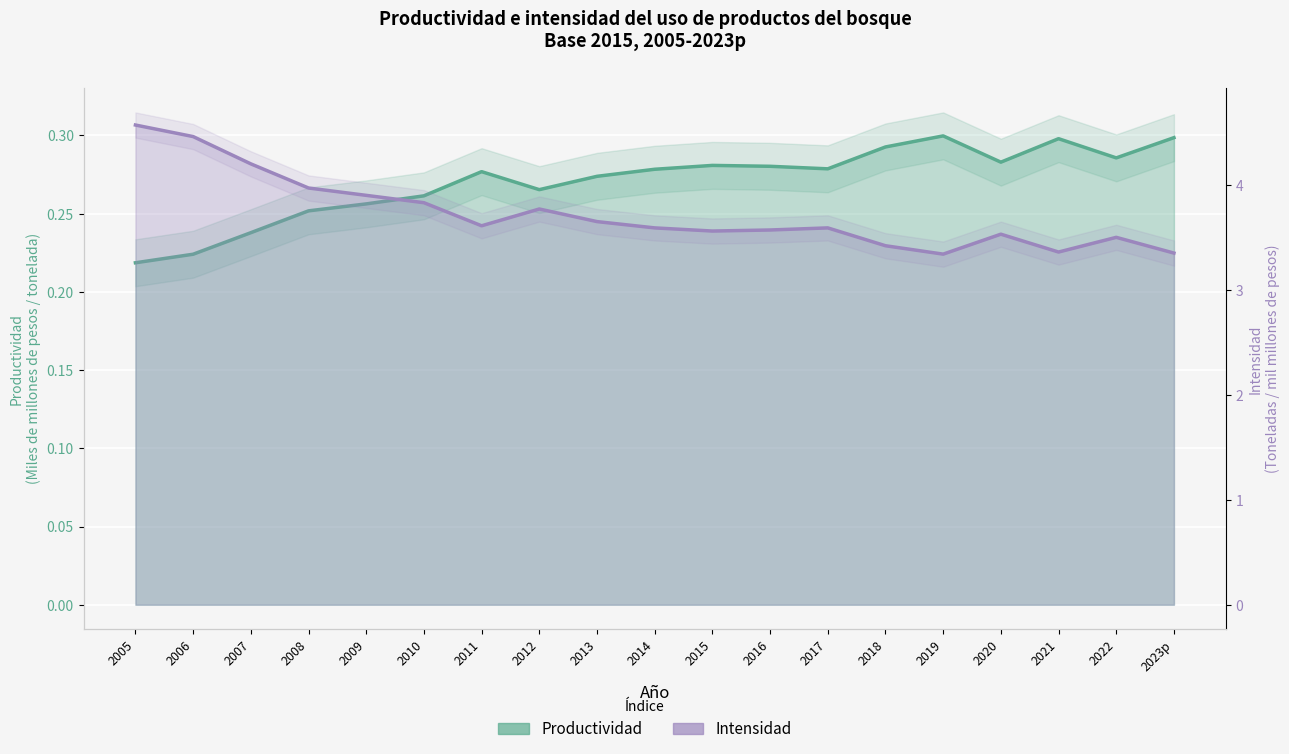

What are all the series names shown in the legend?

Productividad, Intensidad